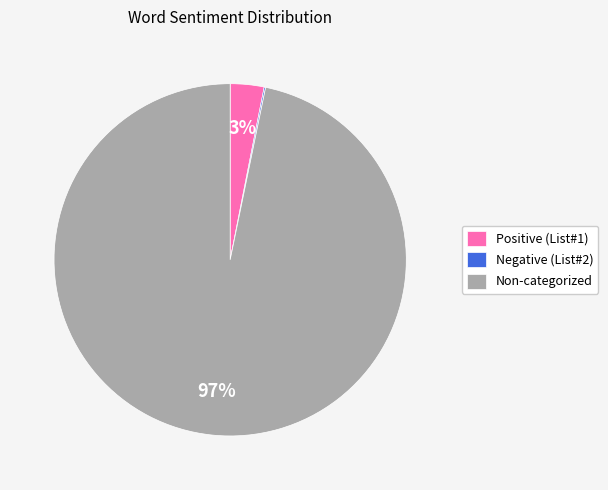

Does any single category account for the majority?

Yes